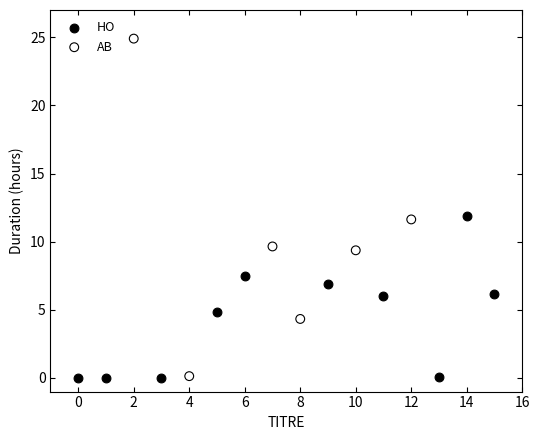

Which series has the widest spread of Y values?

AB